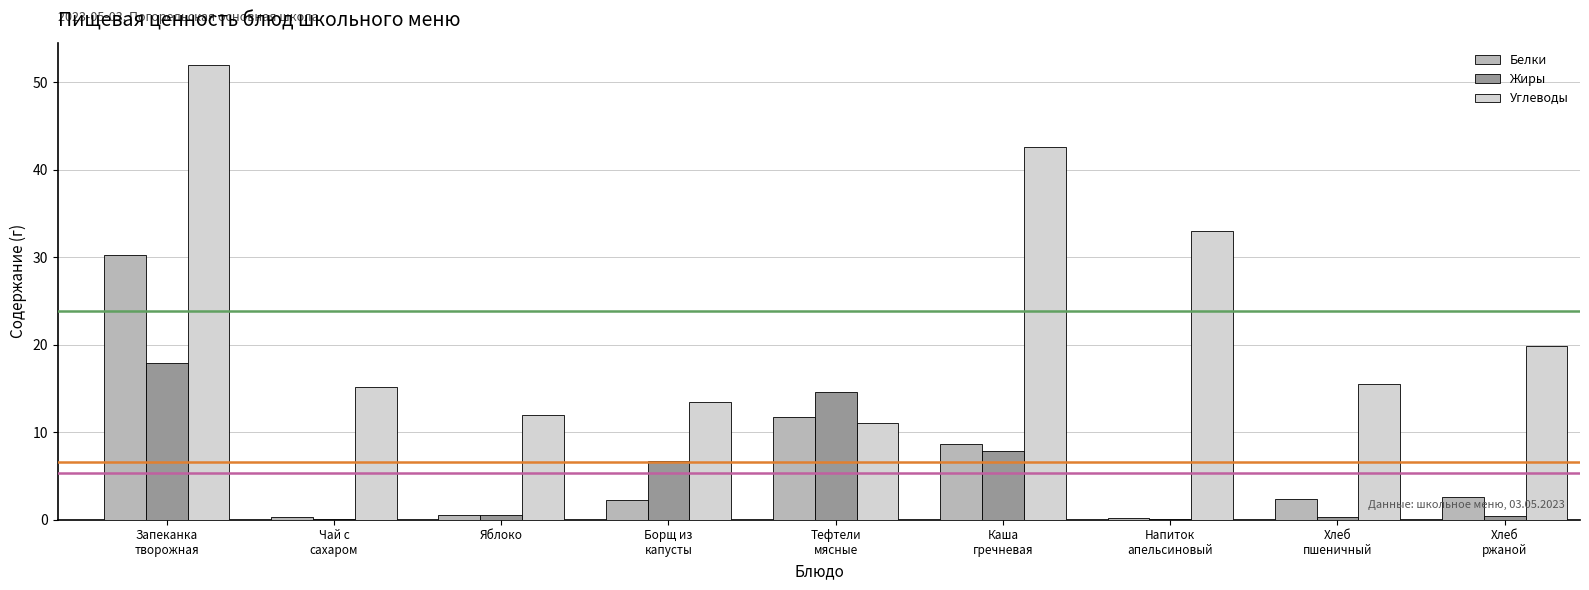

What is the maximum value shown in the chart?

51.9